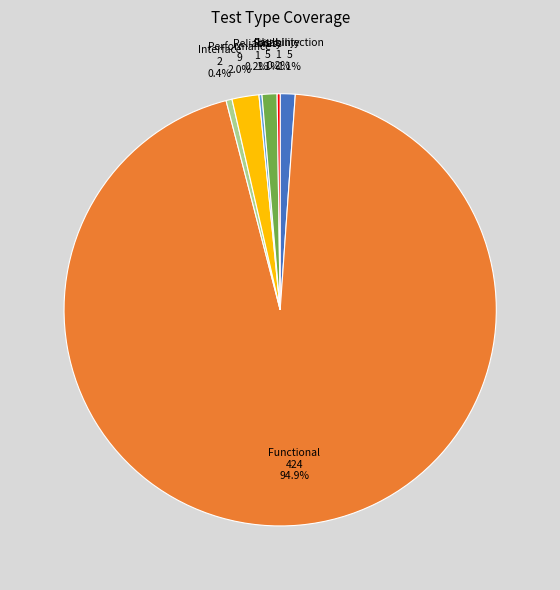

Is the sum of Fault Injection and Performance greater than half?

No